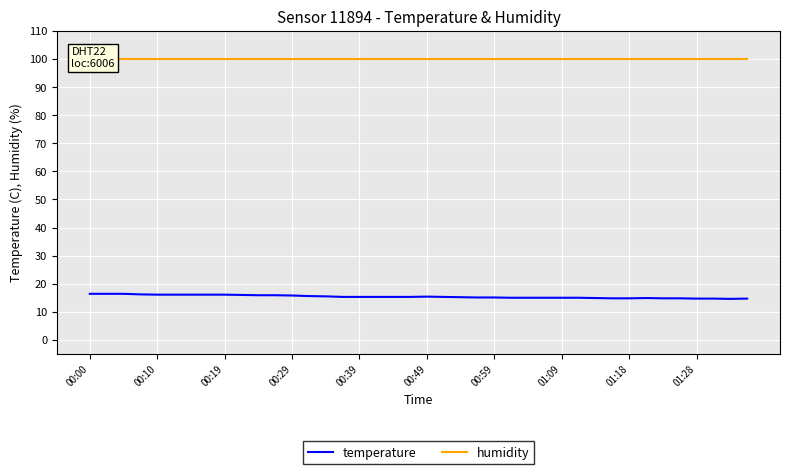

True or false: humidity and temperature cross at least once.

False